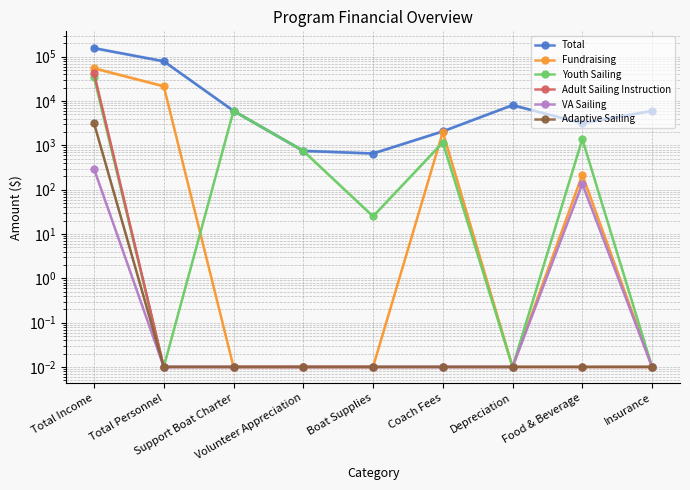

Which label corresponds to the largest value in the chart?

Total Income